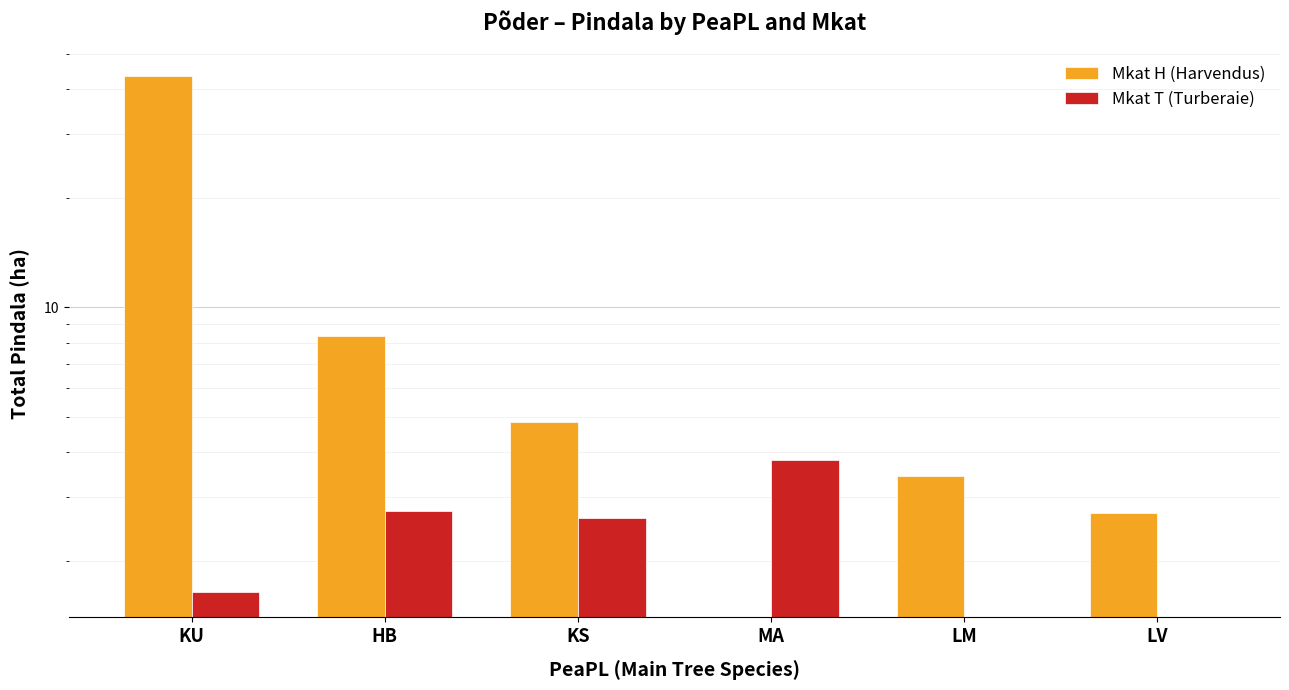

Where does the Mkat H (Harvendus) series first go above 4?

KU